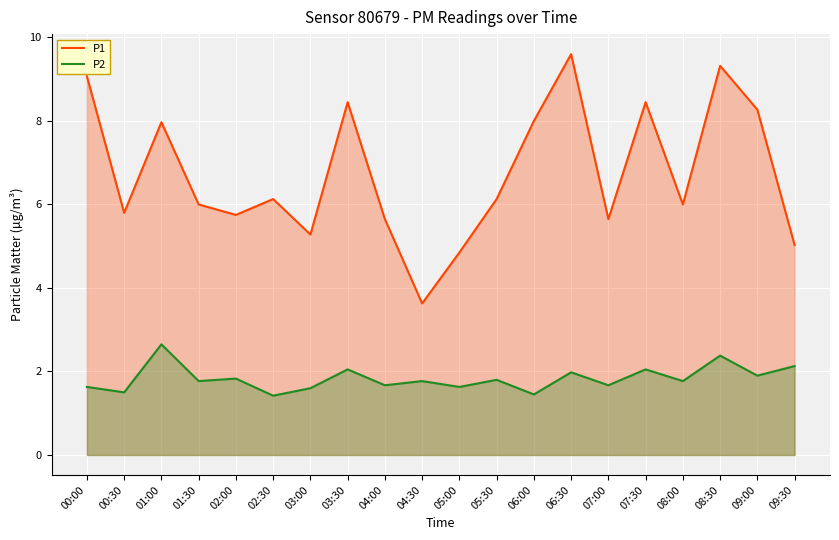

In P2, how many points are lower than both neighbors (excluding endpoints)?

9